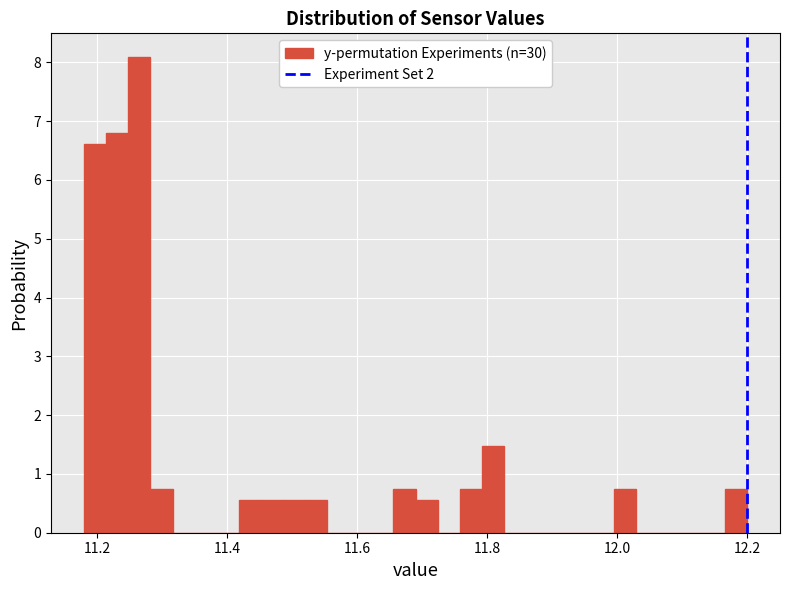

Around what value on the x-axis is the tallest bar? Give the approximate position of its centre, as read against the axis.

11.26